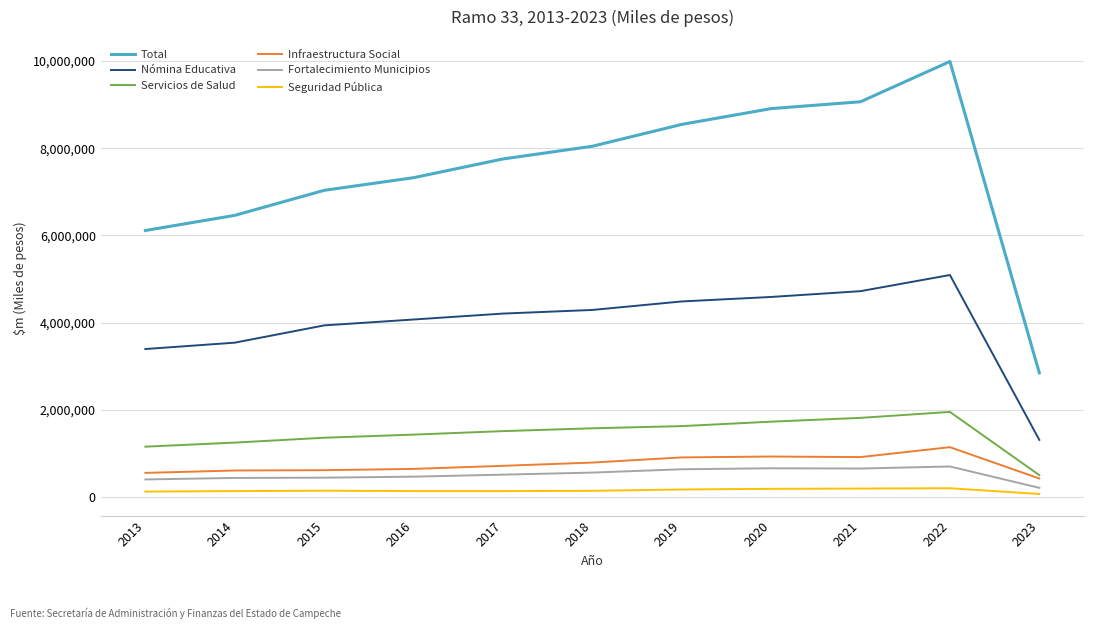

What is the sum of the Fortalecimiento Municipios values at 2014 and 2021?

1081186